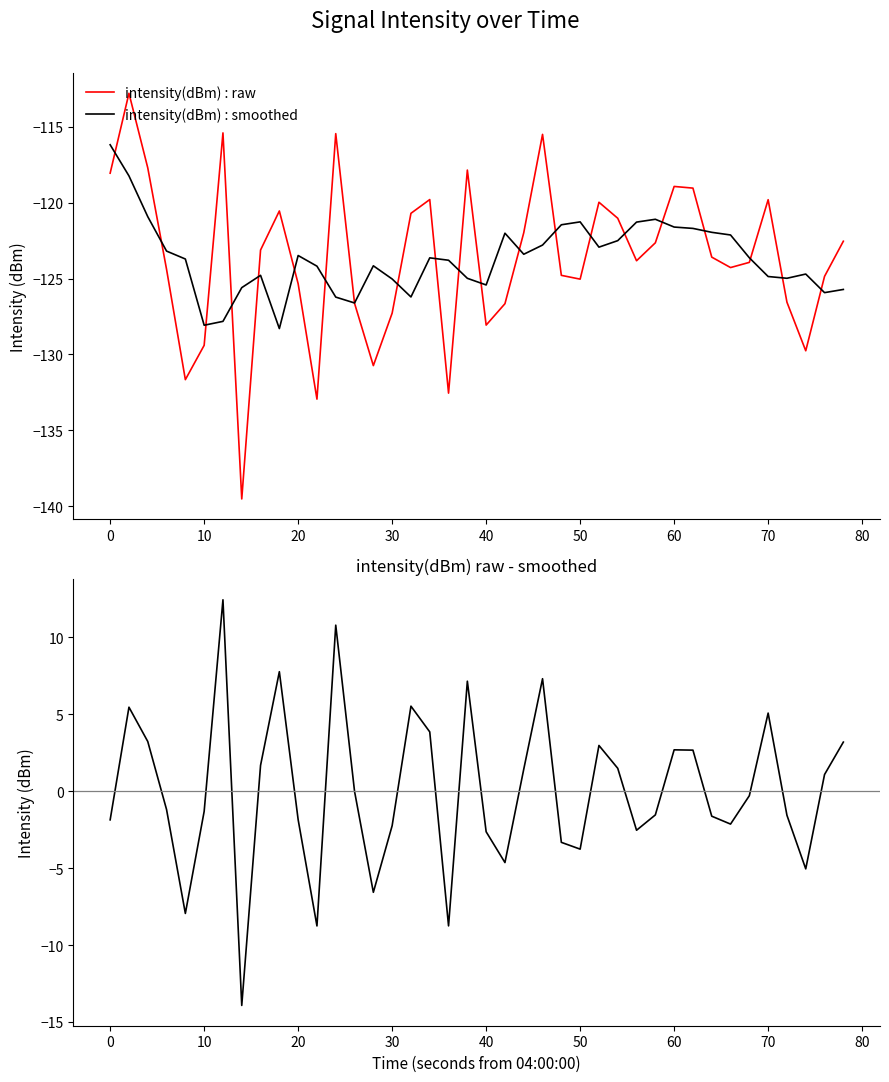

What is the maximum value for intensity(dBm) : raw?

-112.8